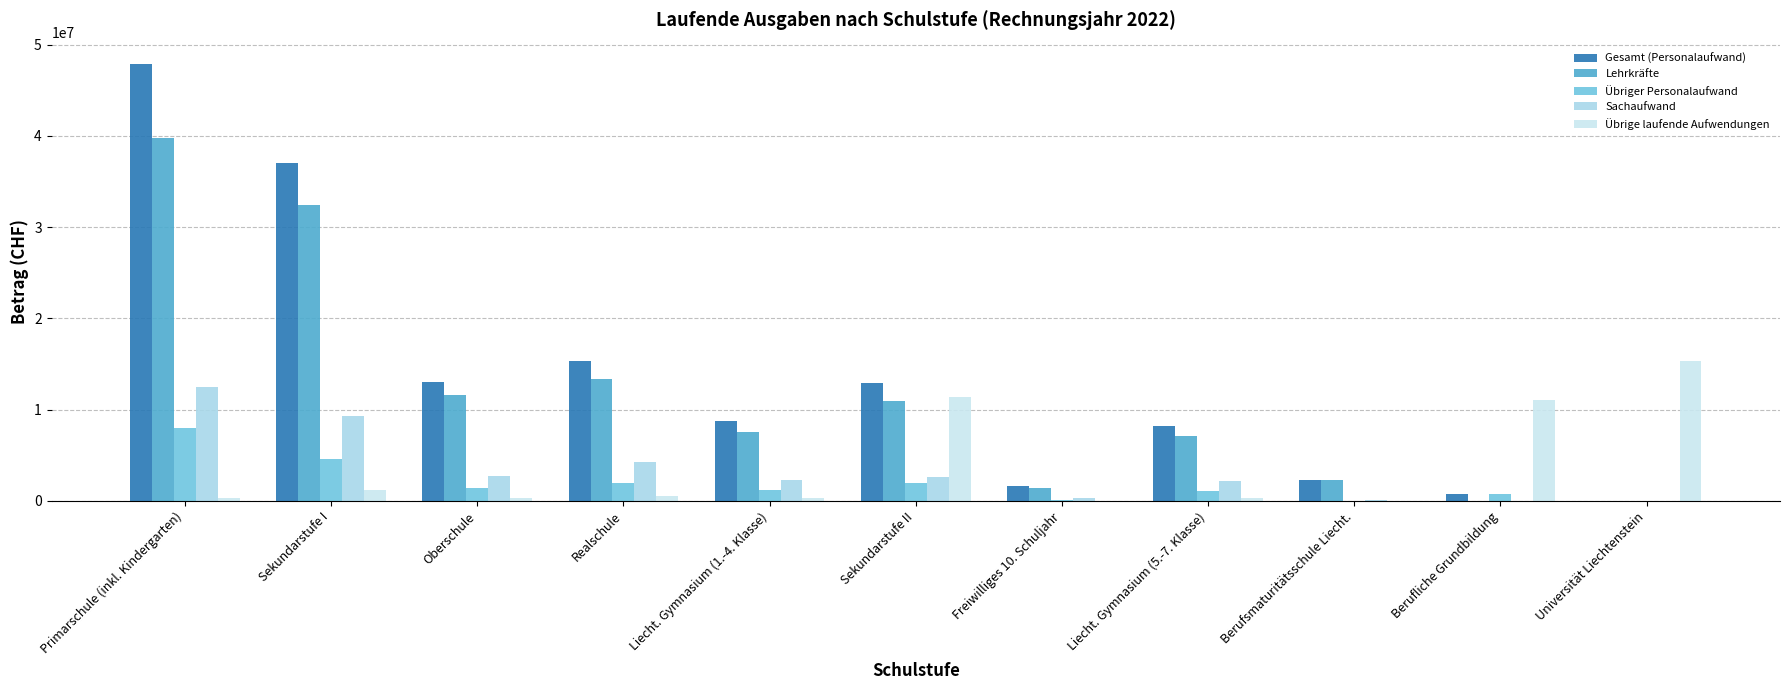

What is the label of the 5th bar from the left?

Liecht. Gymnasium (1.-4. Klasse)